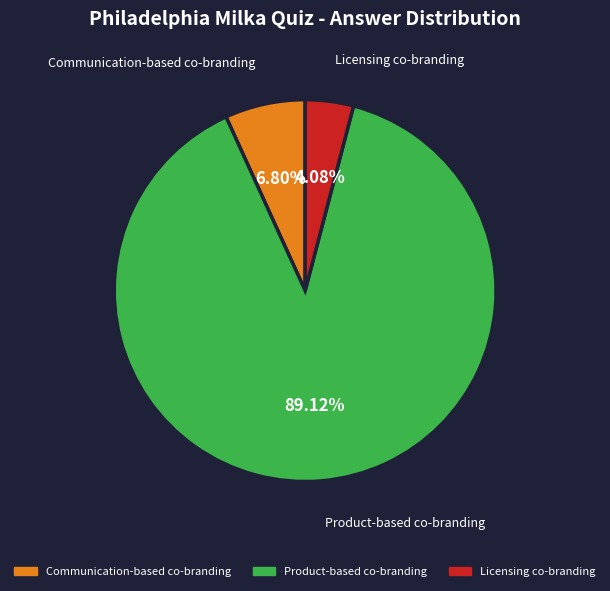

The Product-based co-branding slice represents 99% of the pie. True or false?

False